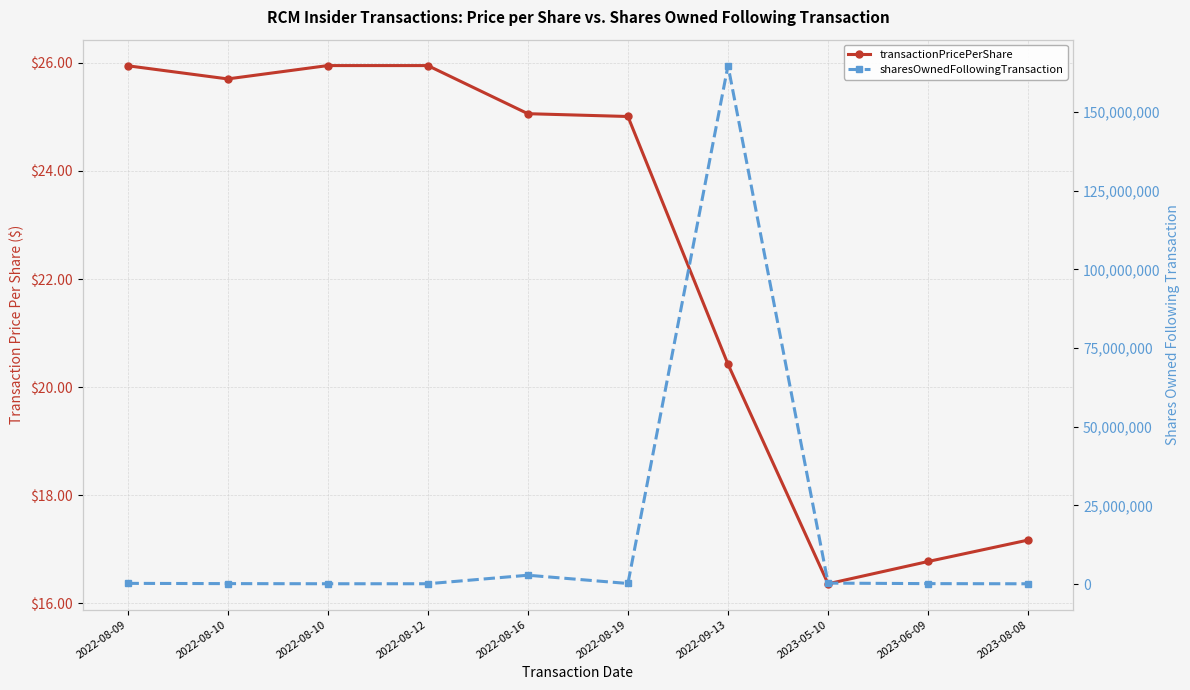

What is the highest value of the sharesOwnedFollowingTransaction series?

164754055.0